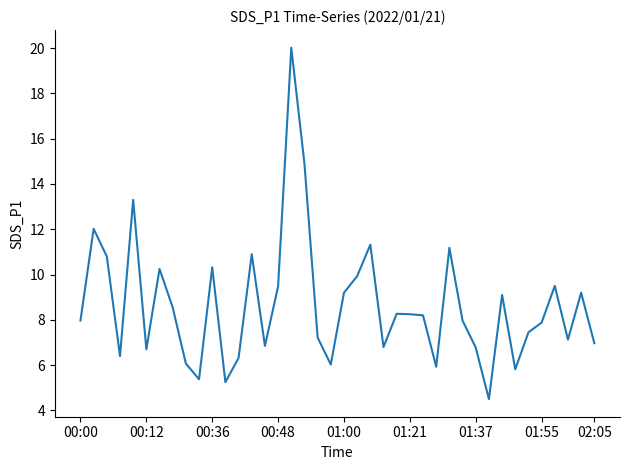

What is the greatest value displayed?

20.0